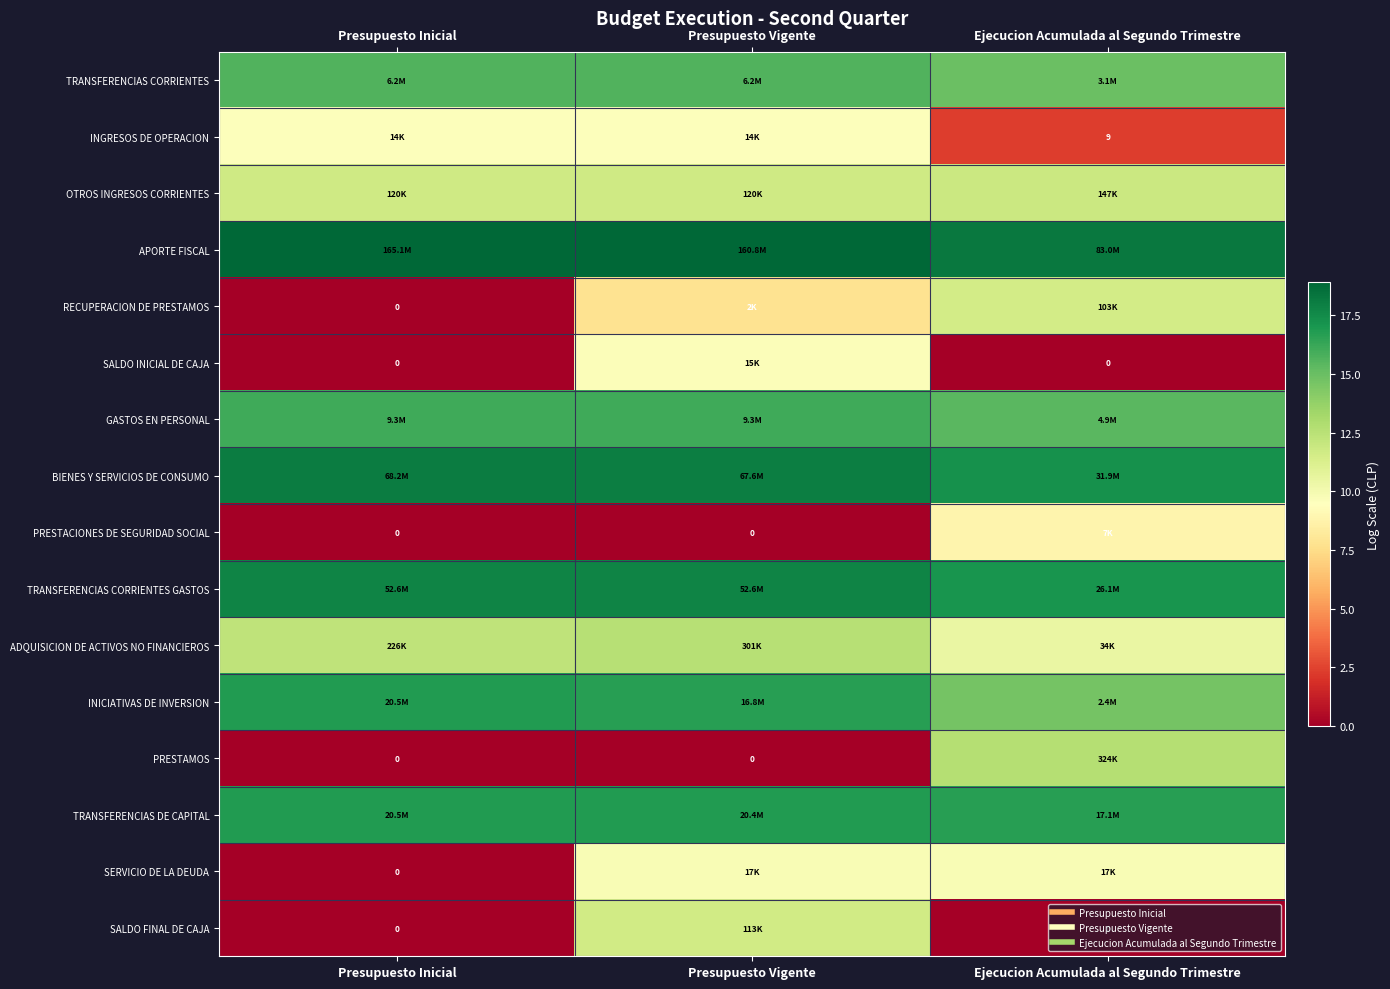

List the series in order of their peak value, highest first.

APORTE FISCAL, BIENES Y SERVICIOS DE CONSUMO, TRANSFERENCIAS CORRIENTES GASTOS, TRANSFERENCIAS DE CAPITAL, INICIATIVAS DE INVERSION, GASTOS EN PERSONAL, TRANSFERENCIAS CORRIENTES, PRESTAMOS, ADQUISICION DE ACTIVOS NO FINANCIEROS, OTROS INGRESOS CORRIENTES, SALDO FINAL DE CAJA, RECUPERACION DE PRESTAMOS, SERVICIO DE LA DEUDA, SALDO INICIAL DE CAJA, INGRESOS DE OPERACION, PRESTACIONES DE SEGURIDAD SOCIAL